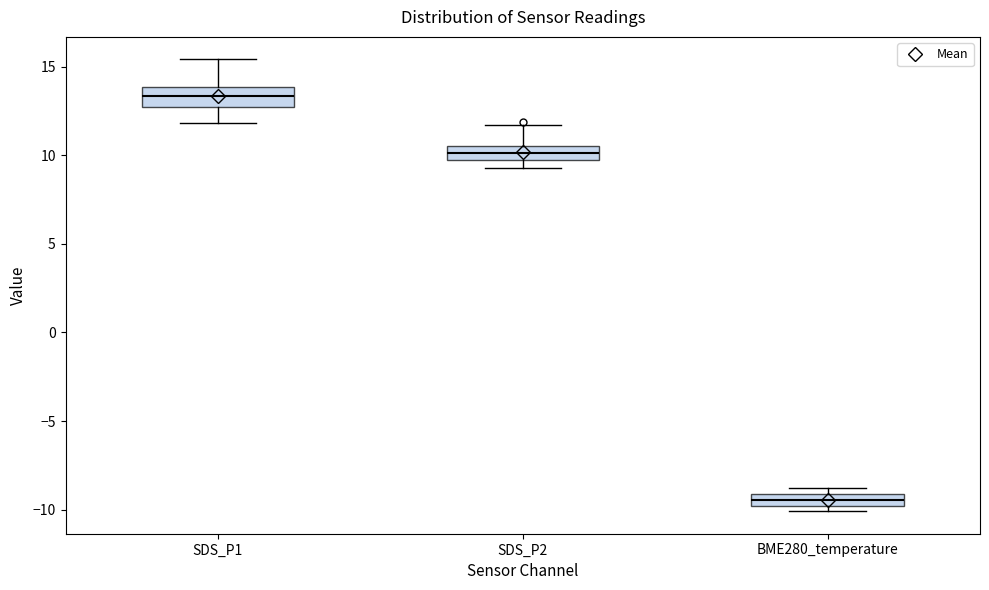

Where is the upper edge of the box for BME280_temperature on the y-axis? The values are not printed on the chart, so give them approximately, as read against the axis.

-9.0